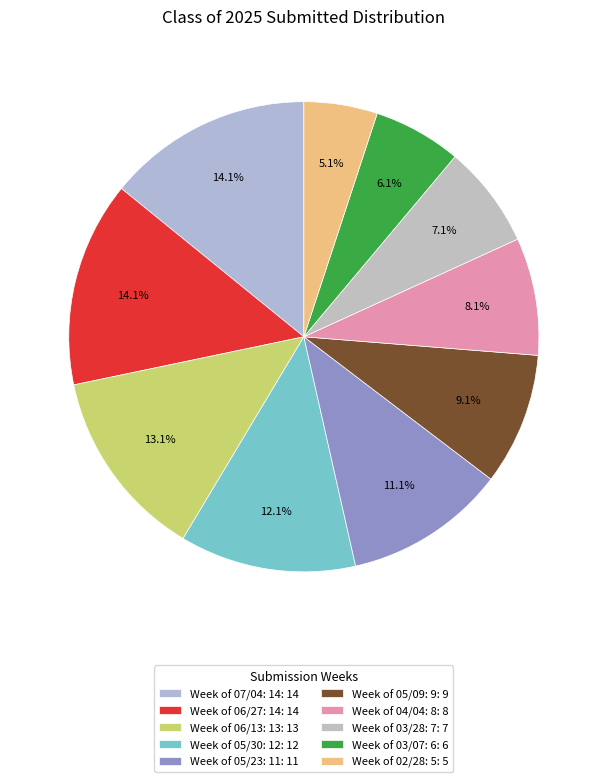

Count the number of slices in the pie.

10